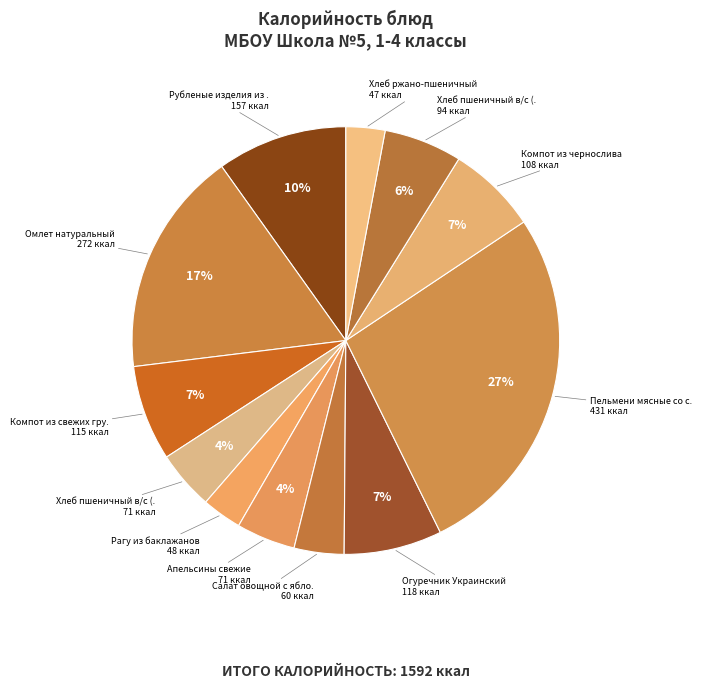

Which slice is the largest?

Пельмени мясные со сметаной